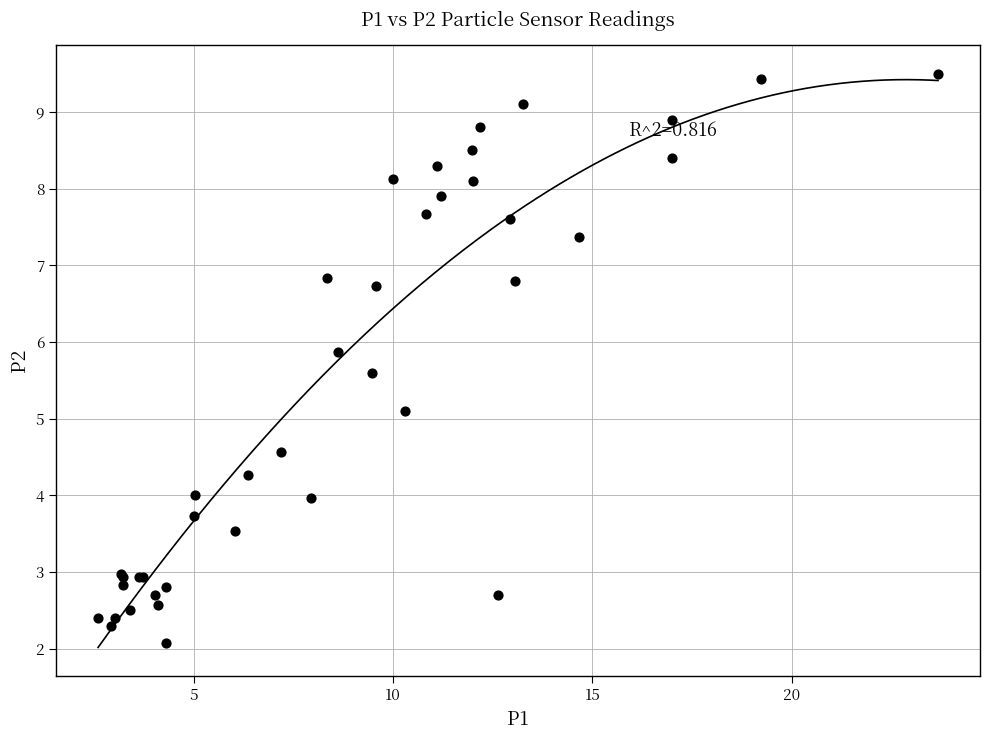

What Y value in the scatter plot is closest to 5?

5.1